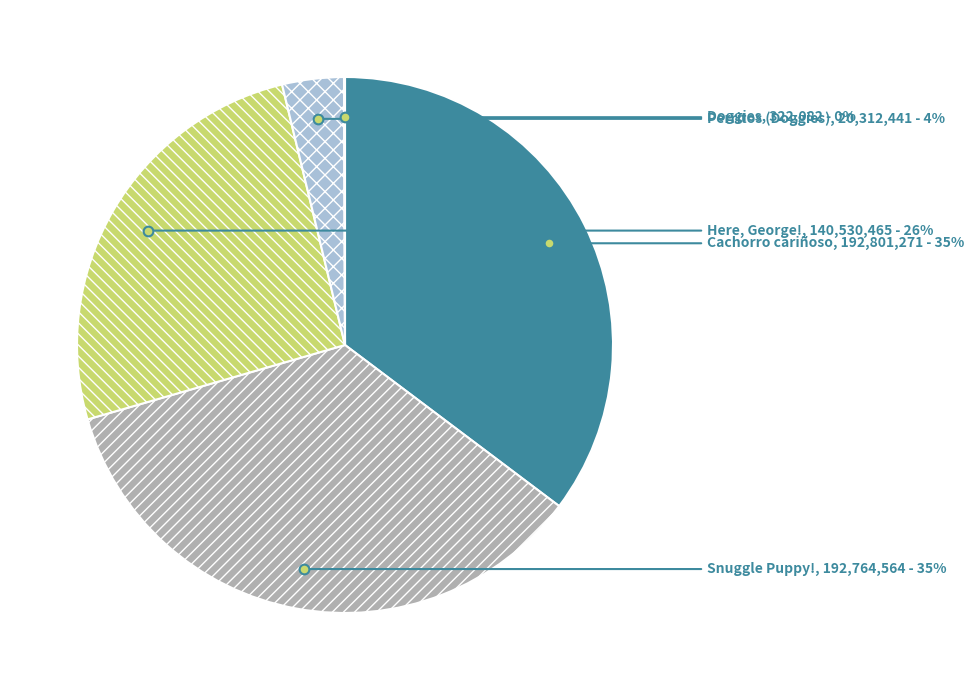

To the nearest percent, what is the average slice percentage?

20%